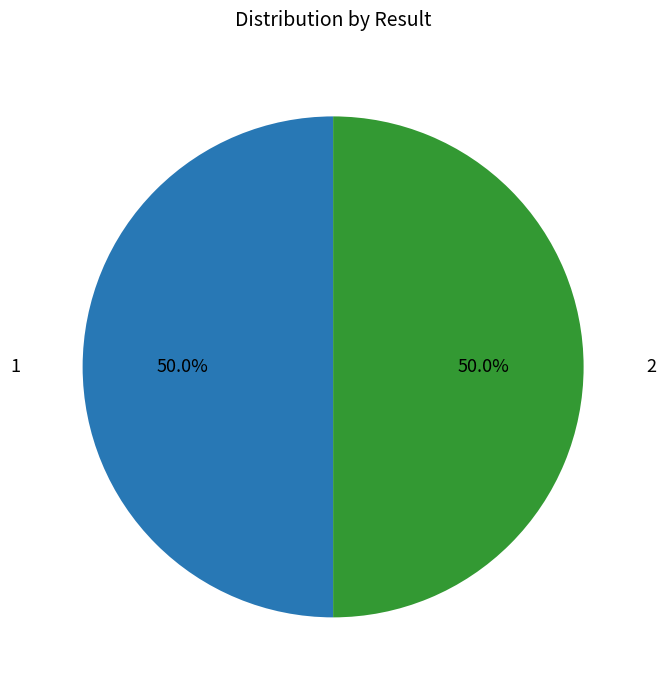

Approximately how many times larger is the value at 2 compared to 1?

1.0